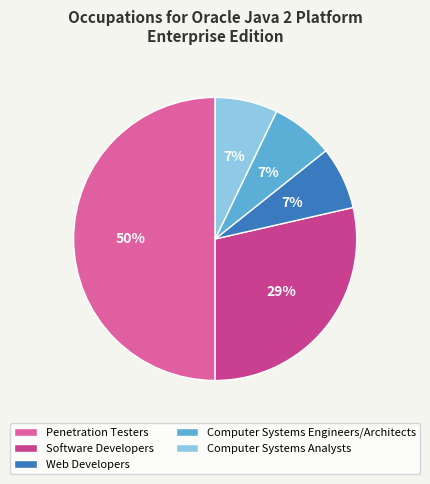

Which has a higher value, Penetration Testers or Computer Systems Analysts?

Penetration Testers